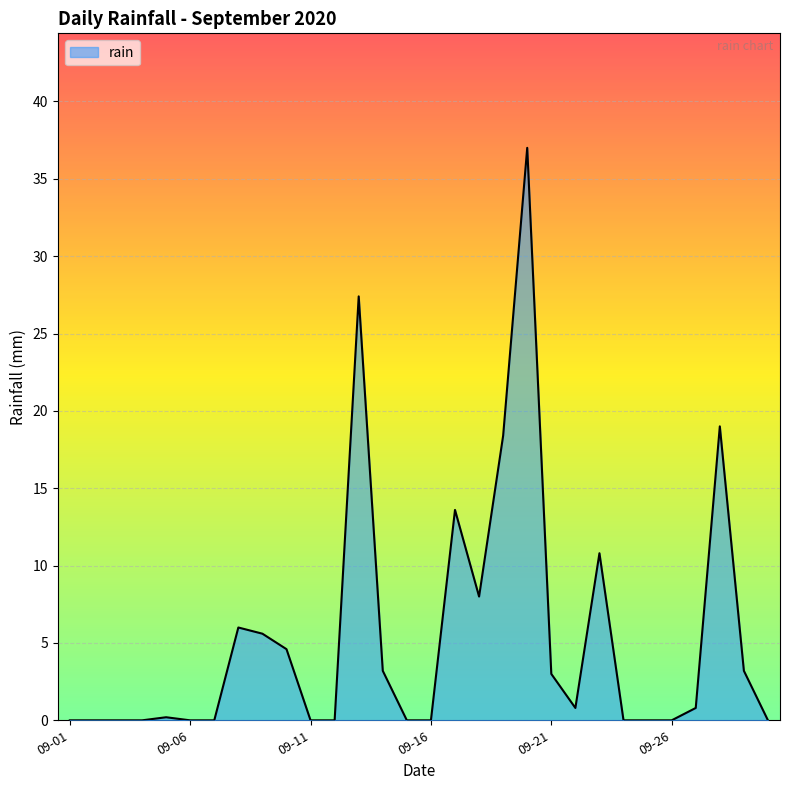

What is the maximum value shown in the chart?

37.0